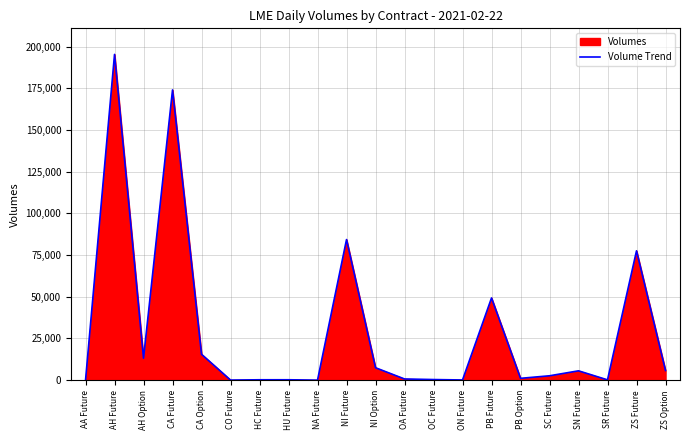

Reading right to left, transcribe all the data shown in this chart.

ZS Option=5785	ZS Future=77529	SR Future=177	SN Future=5591	SC Future=2622	PB Option=1095	PB Future=49281	ON Future=110	OC Future=362	OA Future=710	NI Option=7443	NI Future=84288	NA Future=5	HU Future=234	HC Future=229	CO Future=44	CA Option=15501	CA Future=173997	AH Option=13160	AH Future=195289	AA Future=1